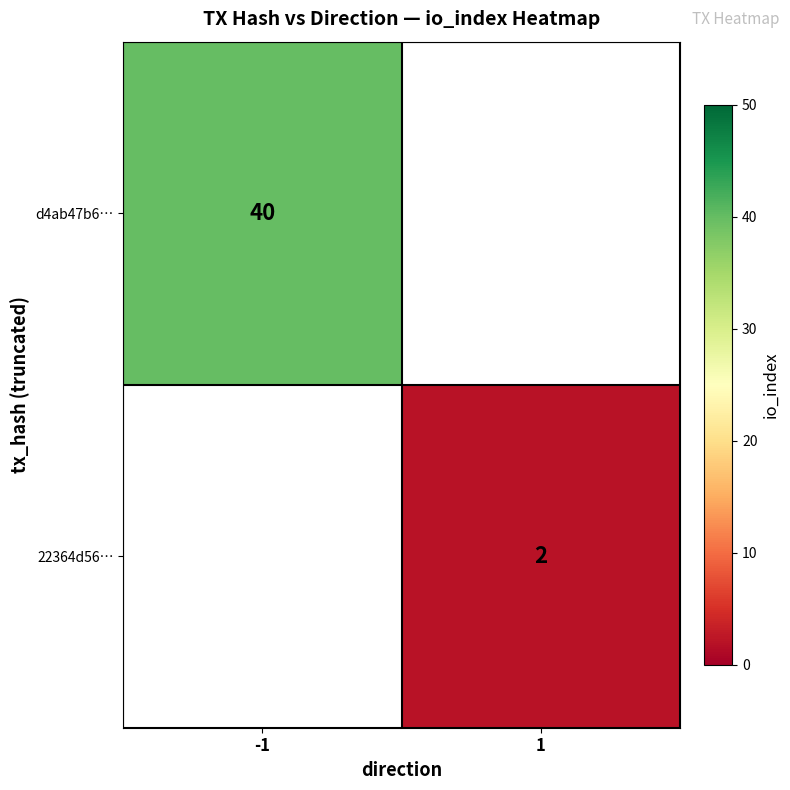

The value of 22364d56… at 1 is 2. True or false?

True